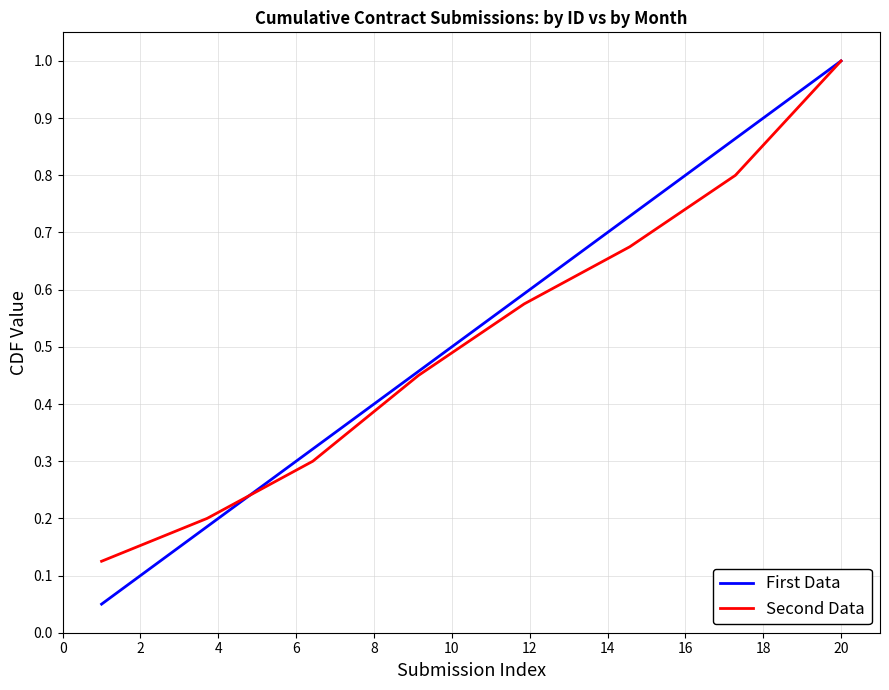

True or false: the data has more than 2 interior local peaks.

False